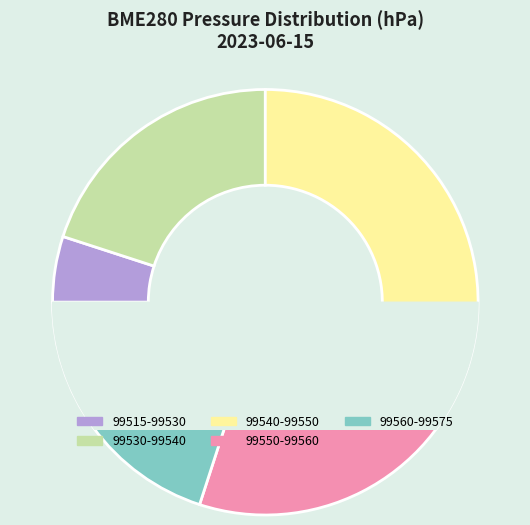

Is 00:12 the majority of the pie?

No